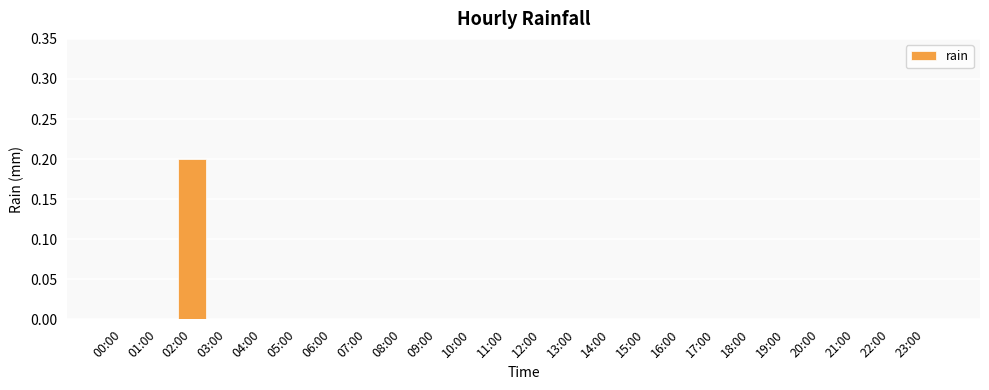

The value at 10:00 is 0.0. True or false?

True